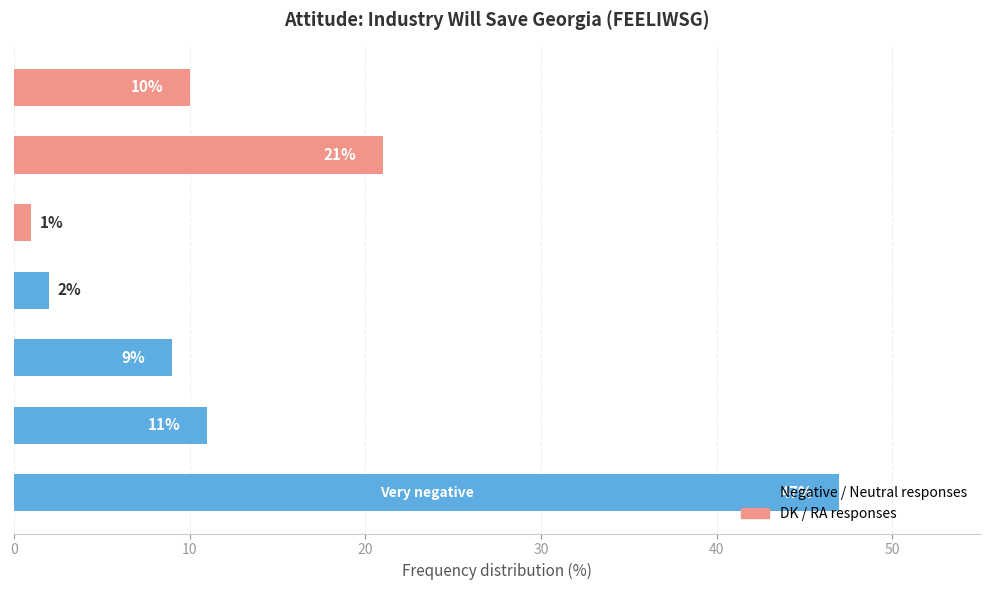

What is the sum of all values?

101